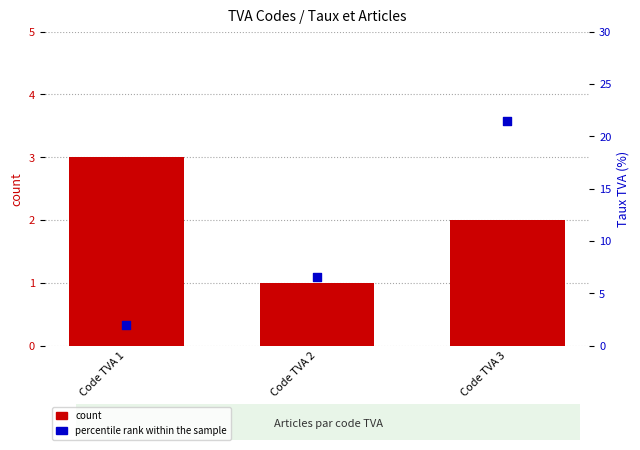

At which category is the sum across all series the highest?

Code TVA 3